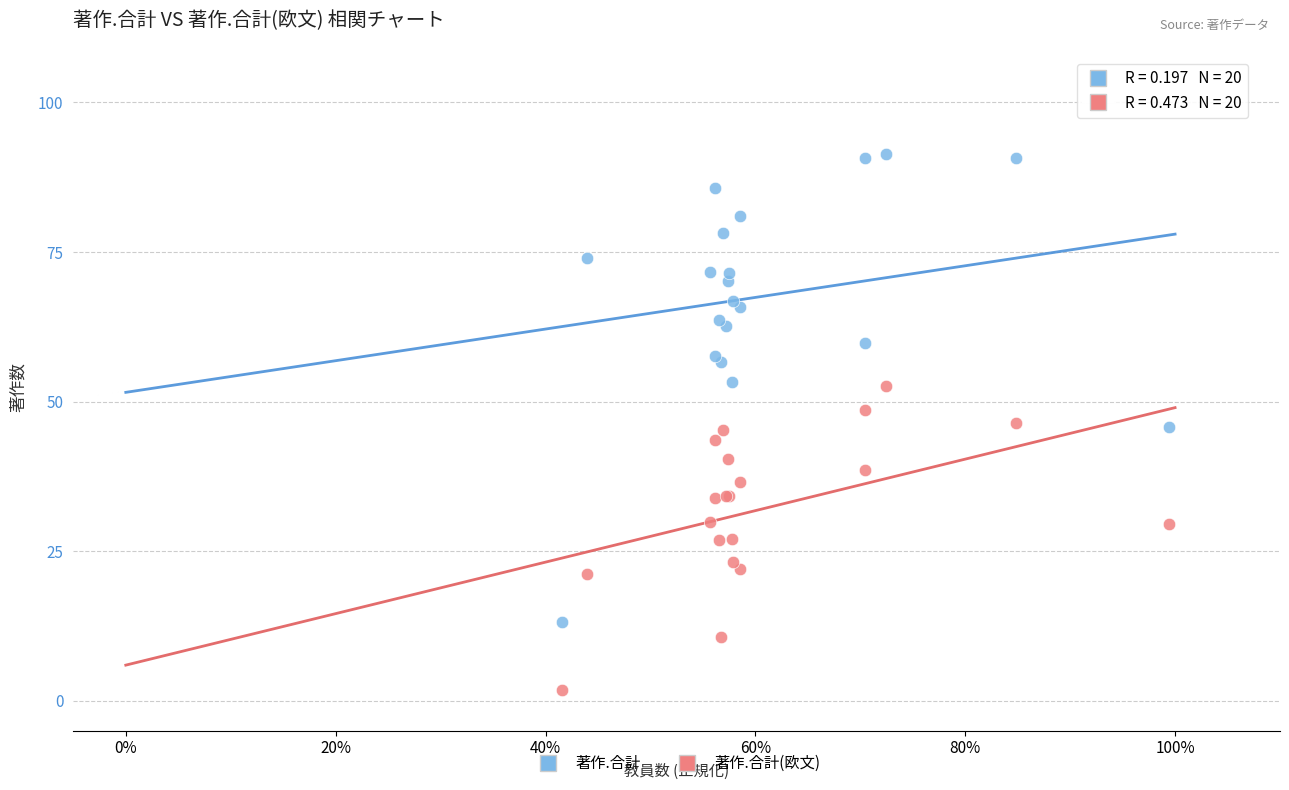

Which series contains the highest Y value?

著作.合計